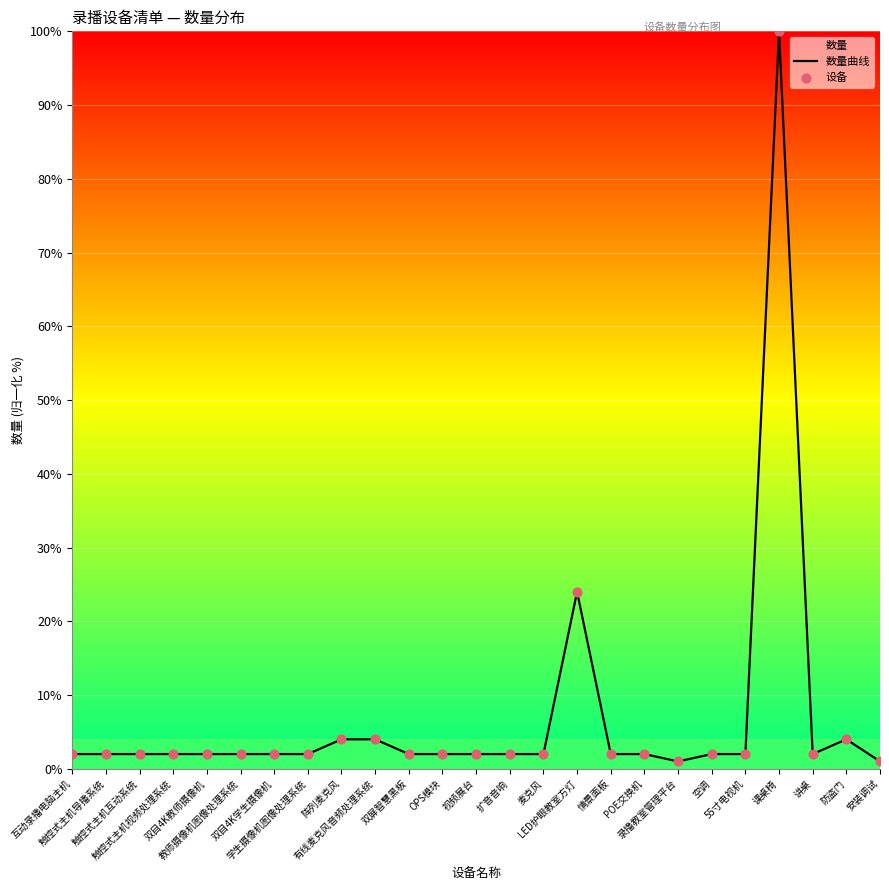

Which series has the largest total across all categories?

数量曲线